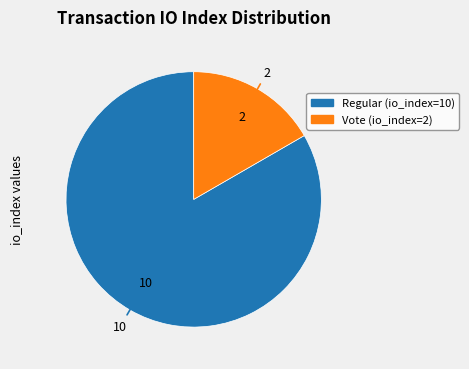

How many segments does this pie chart have?

2